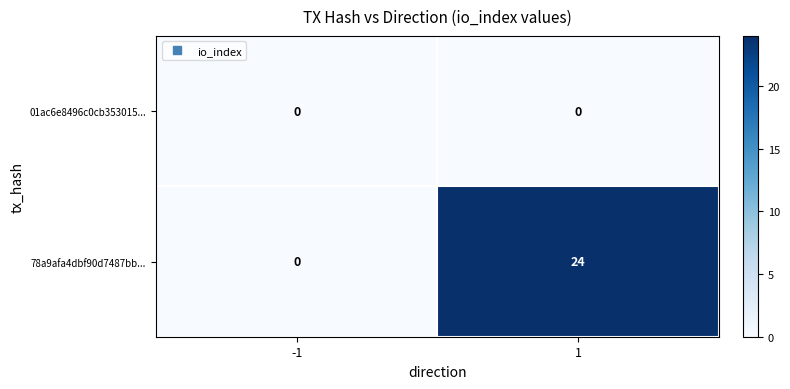

What is the maximum value shown in the chart?

24